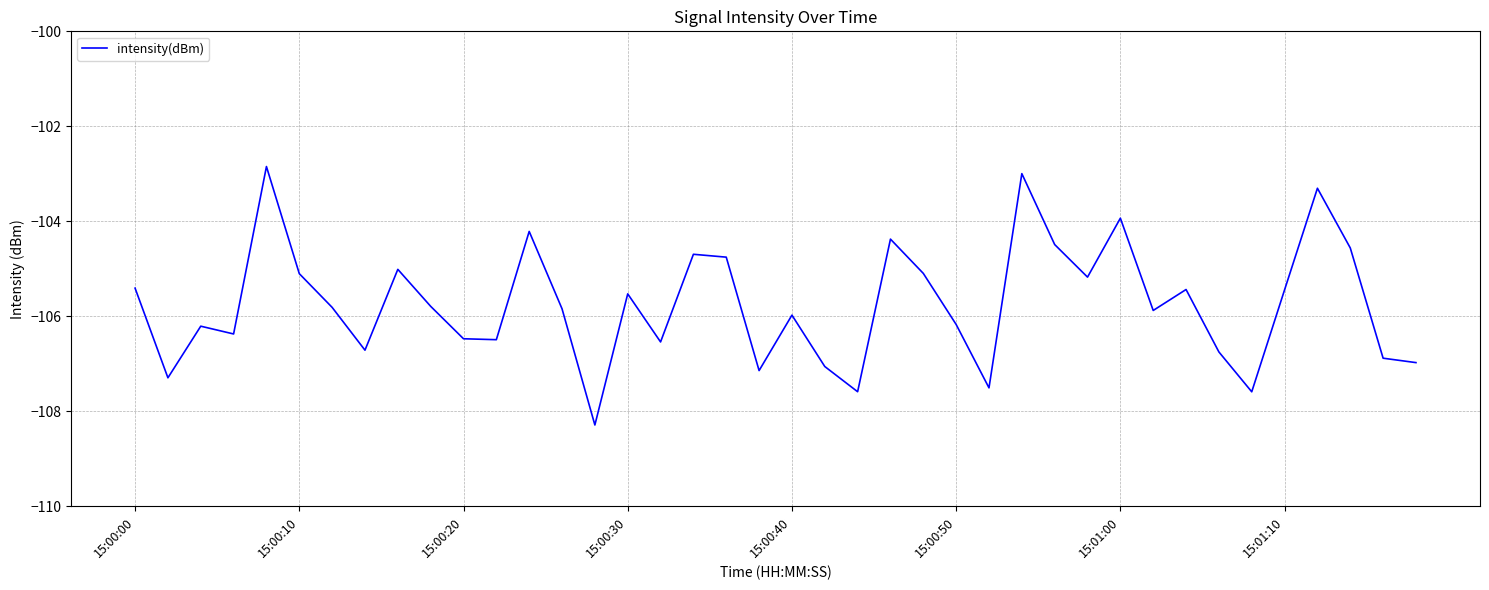

What is the difference between the second highest and minimum values?

5.3